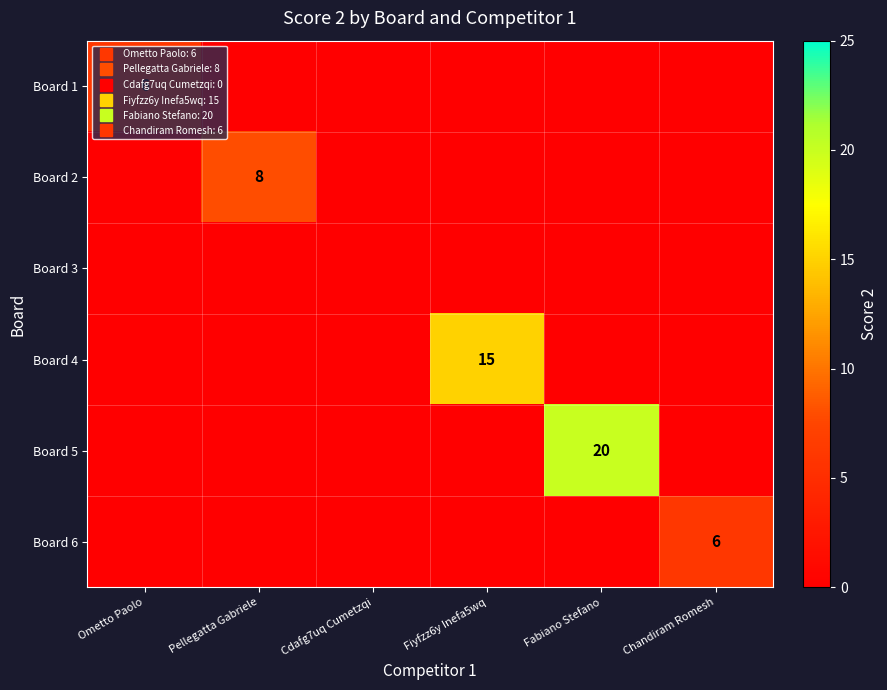

At Chandiram Romesh, list the series in order from largest to smallest.

Board 6, Board 1, Board 2, Board 3, Board 4, Board 5